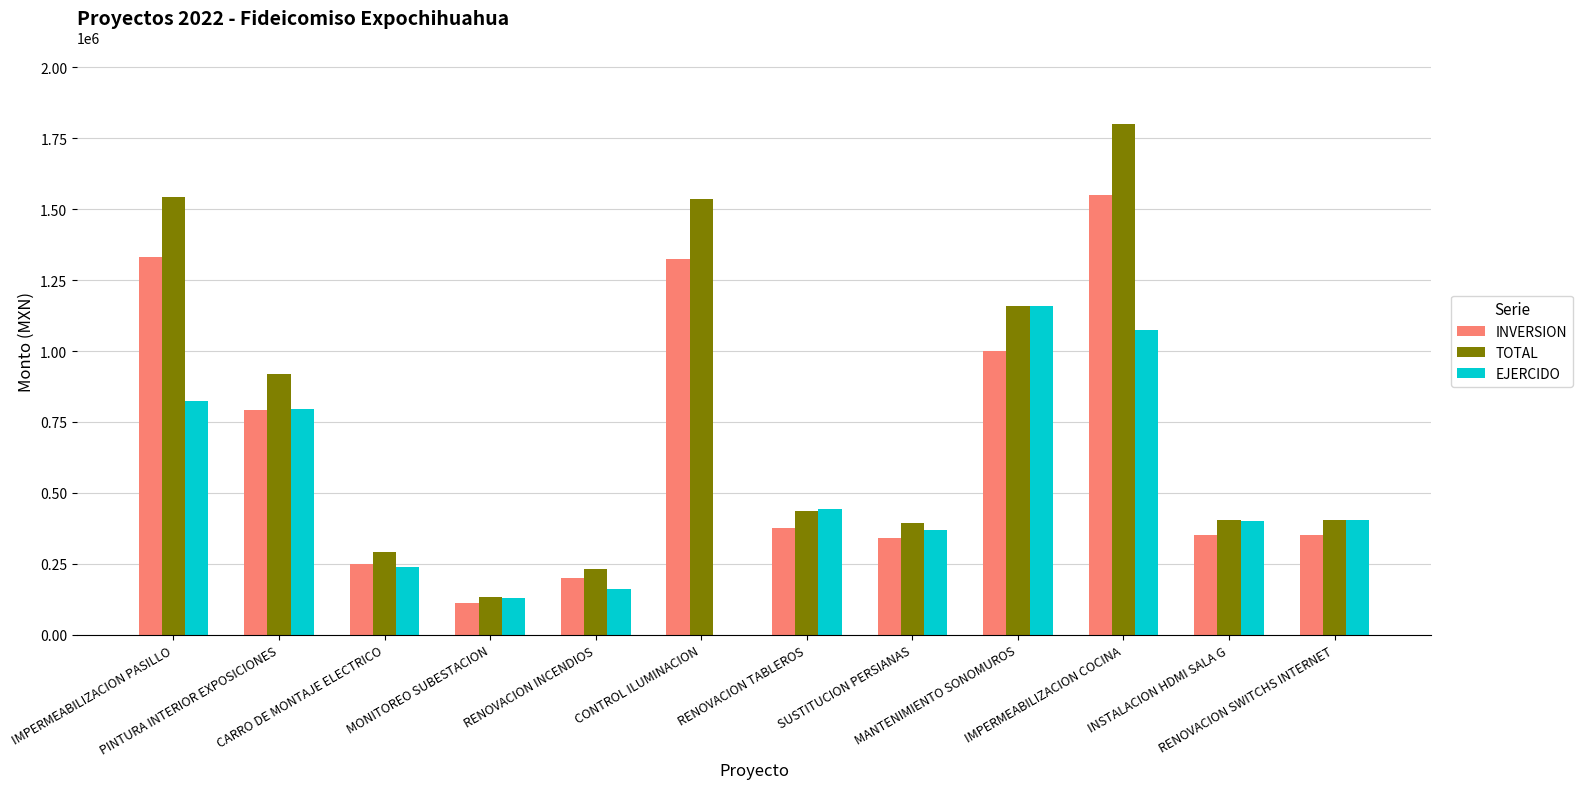

Are the bars horizontal?

No